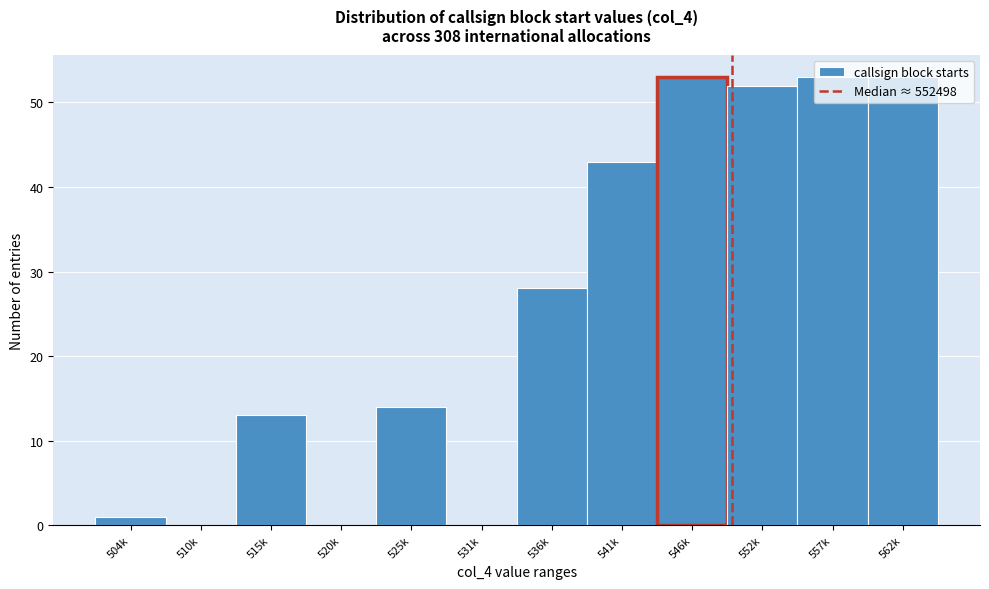

What is the greatest value displayed?

53